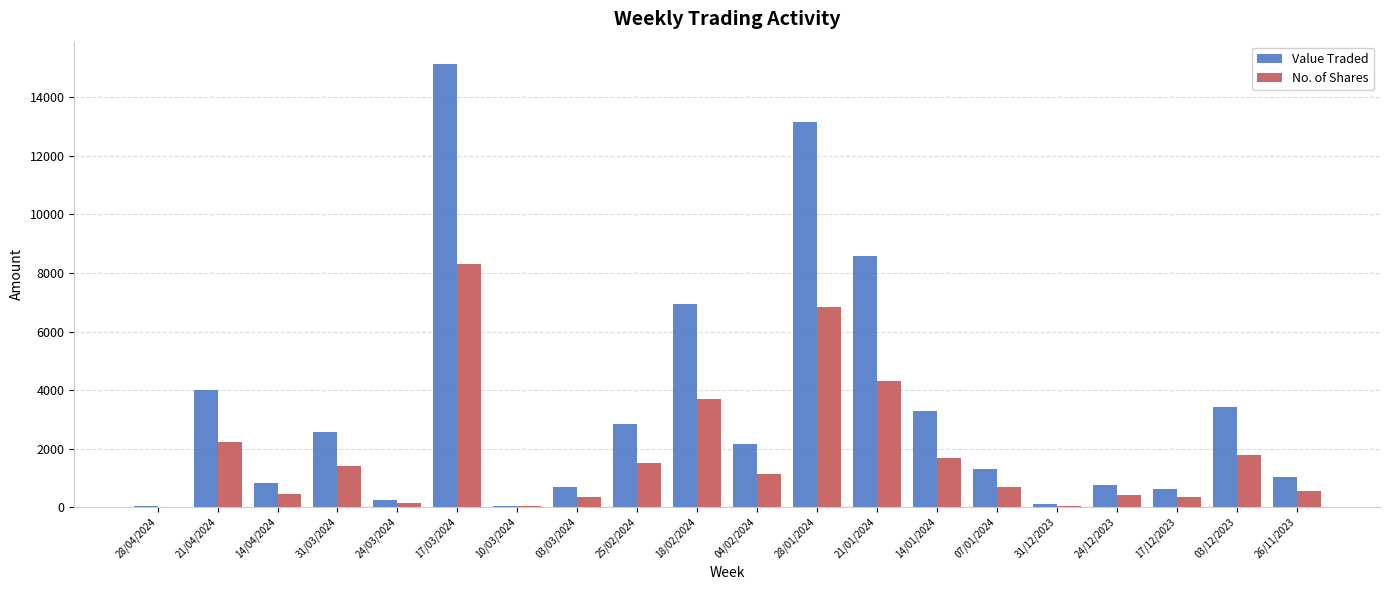

Is it true that Value Traded equals 698 at 03/03/2024?

True